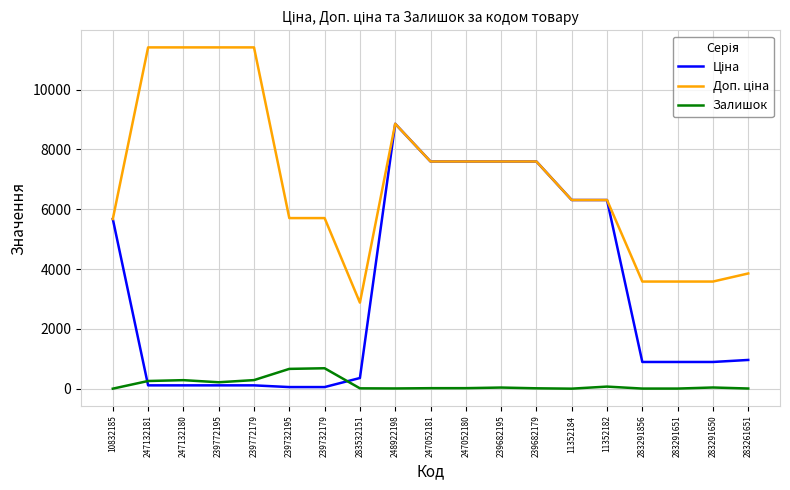

What is the difference between the highest and lowest values at 10832185?

5669.8